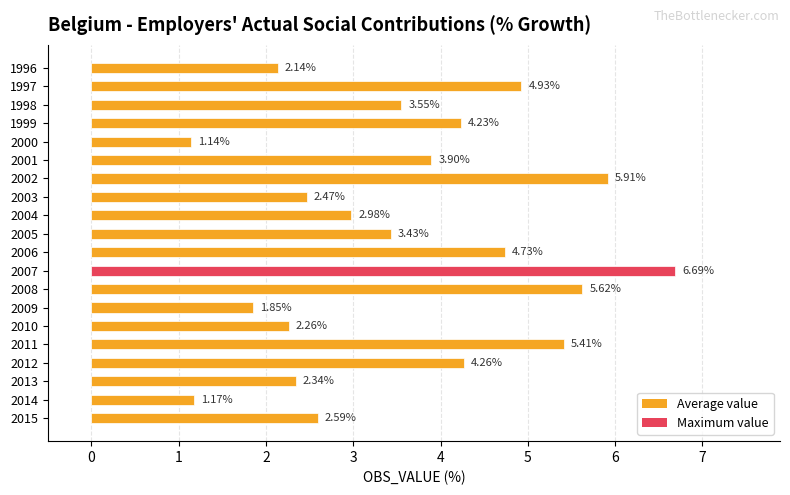

Are the bars horizontal?

Yes